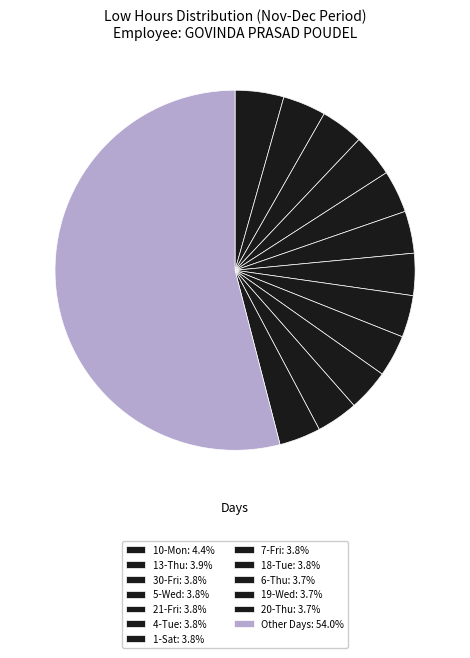

How many slices are in this pie chart?

13